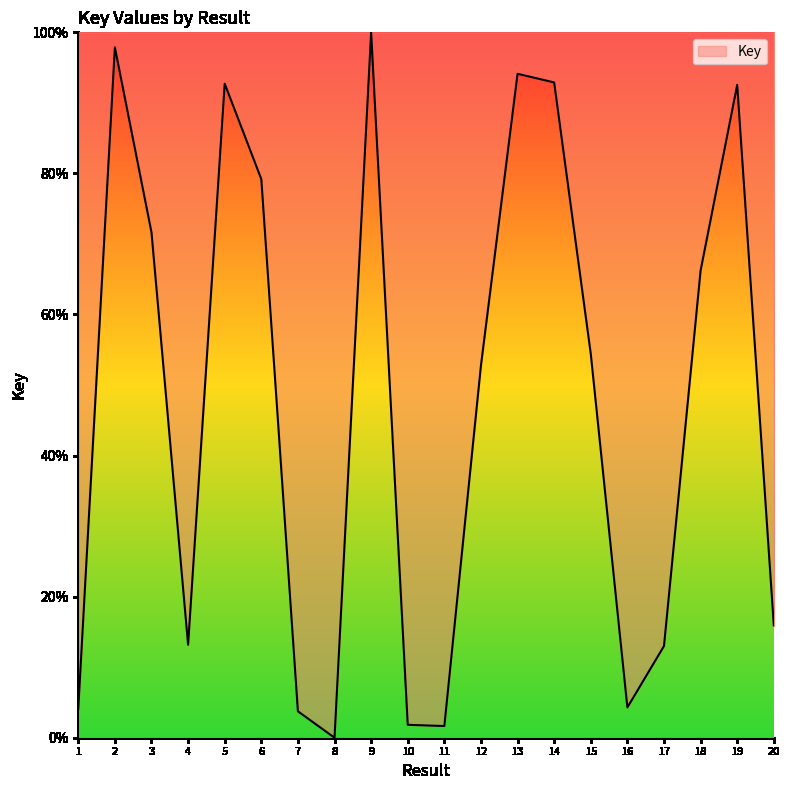

What is the change in value from 13 to 18?

-27.9